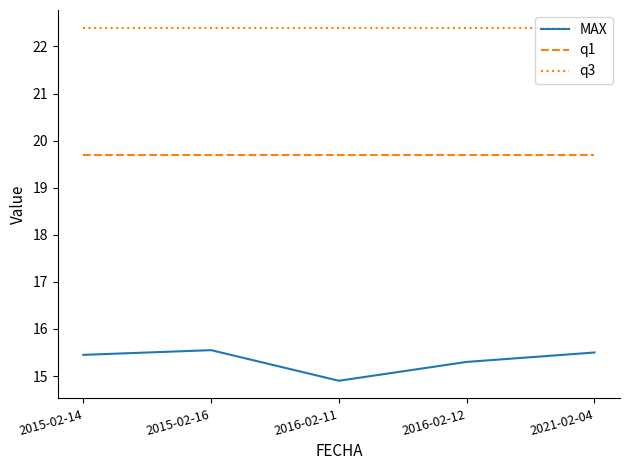

What position from the left is 2016-02-12?

4